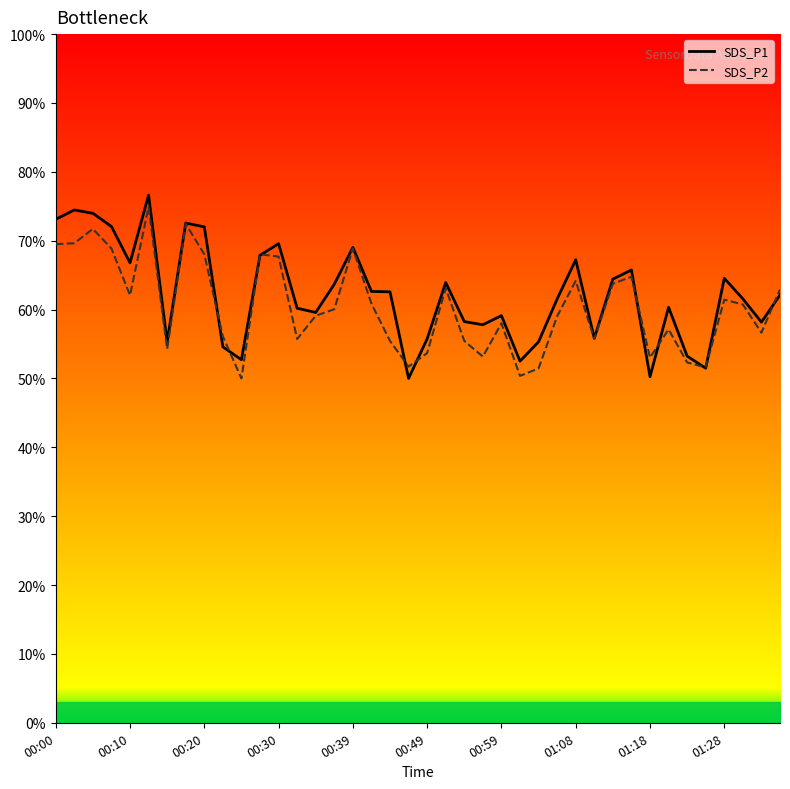

At which label is SDS_P1 closest to 63?

17